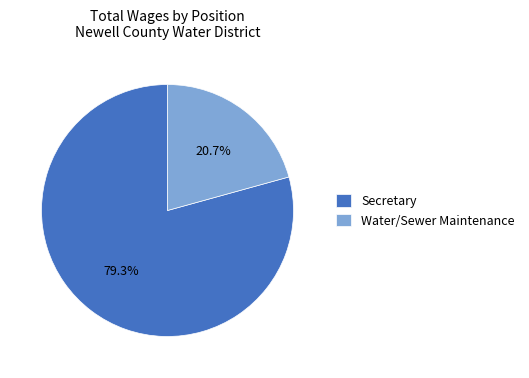

Which category has the smallest portion of the pie?

Water/Sewer Maintenance